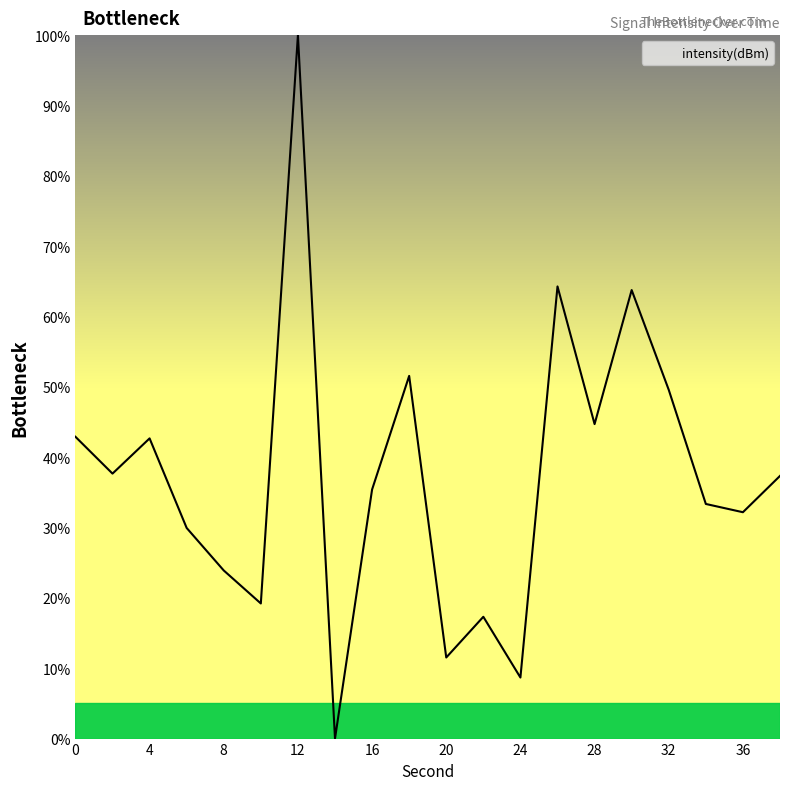

What is the maximum value shown in the chart?

100.0